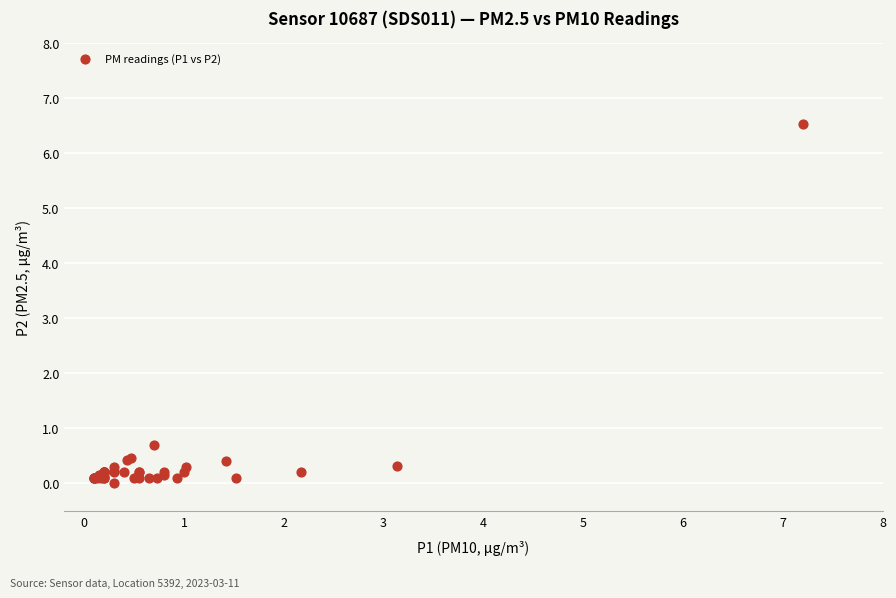

What Y value in the scatter plot is closest to 3?

0.7